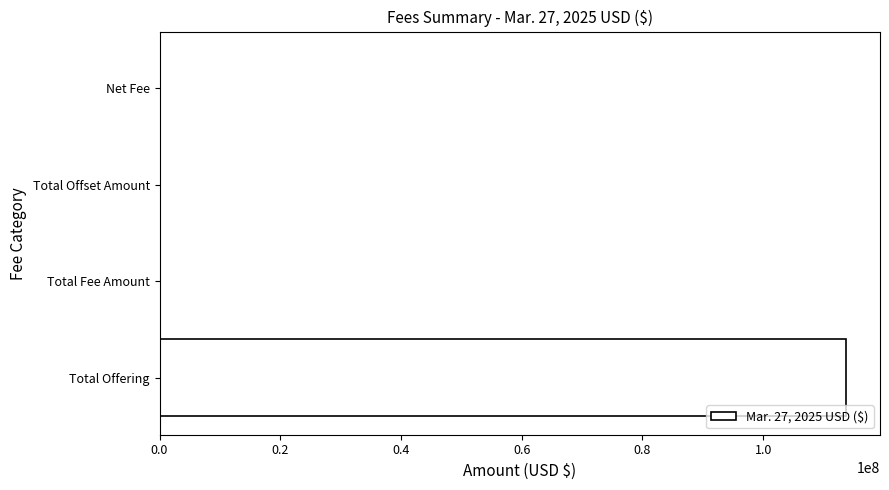

What is the sum of all values?

113706683